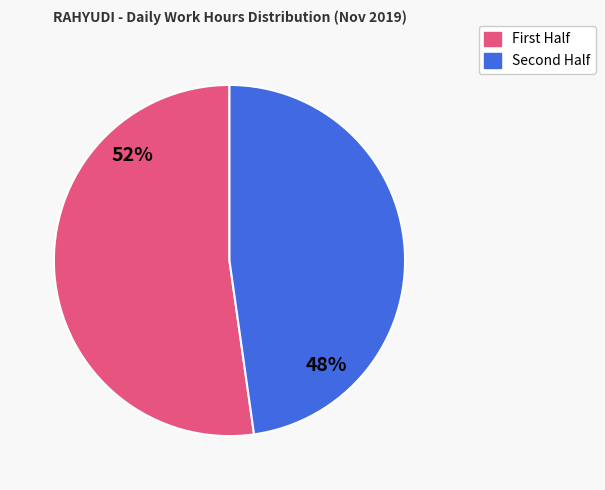

Count the number of slices in the pie.

2